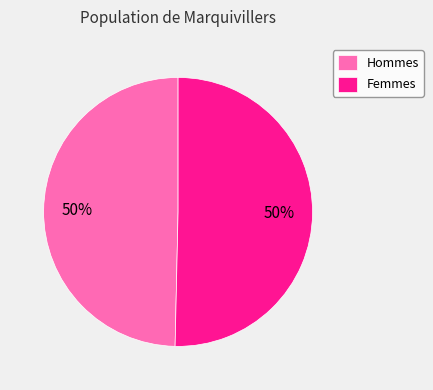

To the nearest percent, what is the combined percentage of Femmes and Hommes?

100%